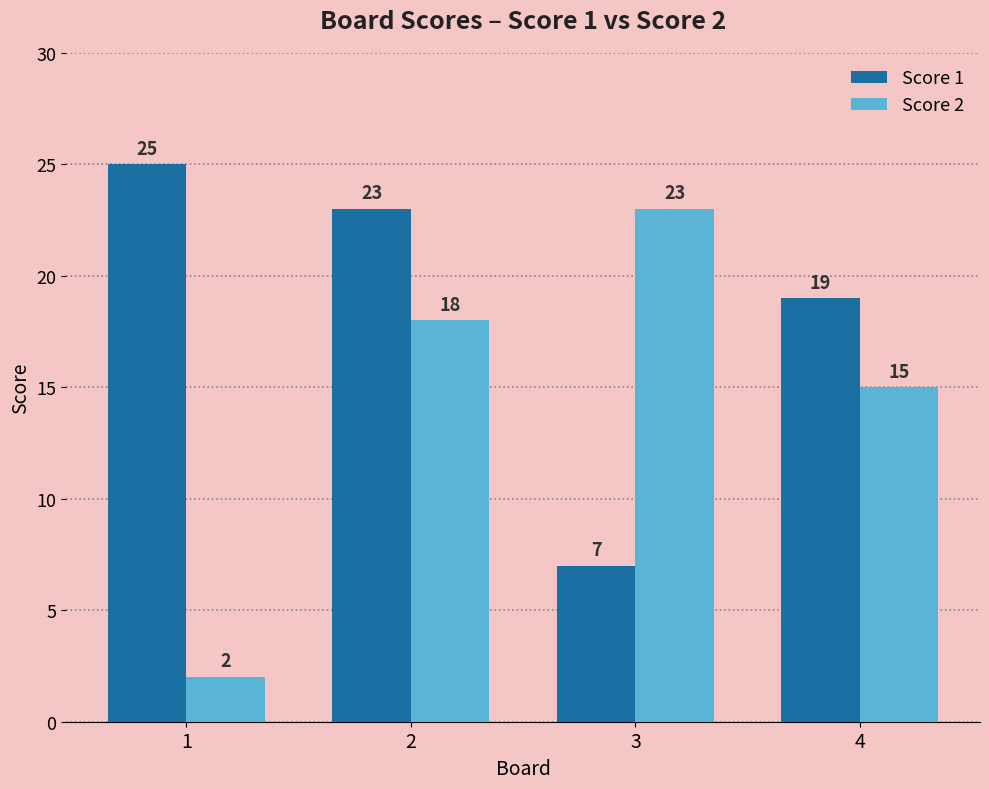

True or false: Score 1 has a value of 25 at 1.

True